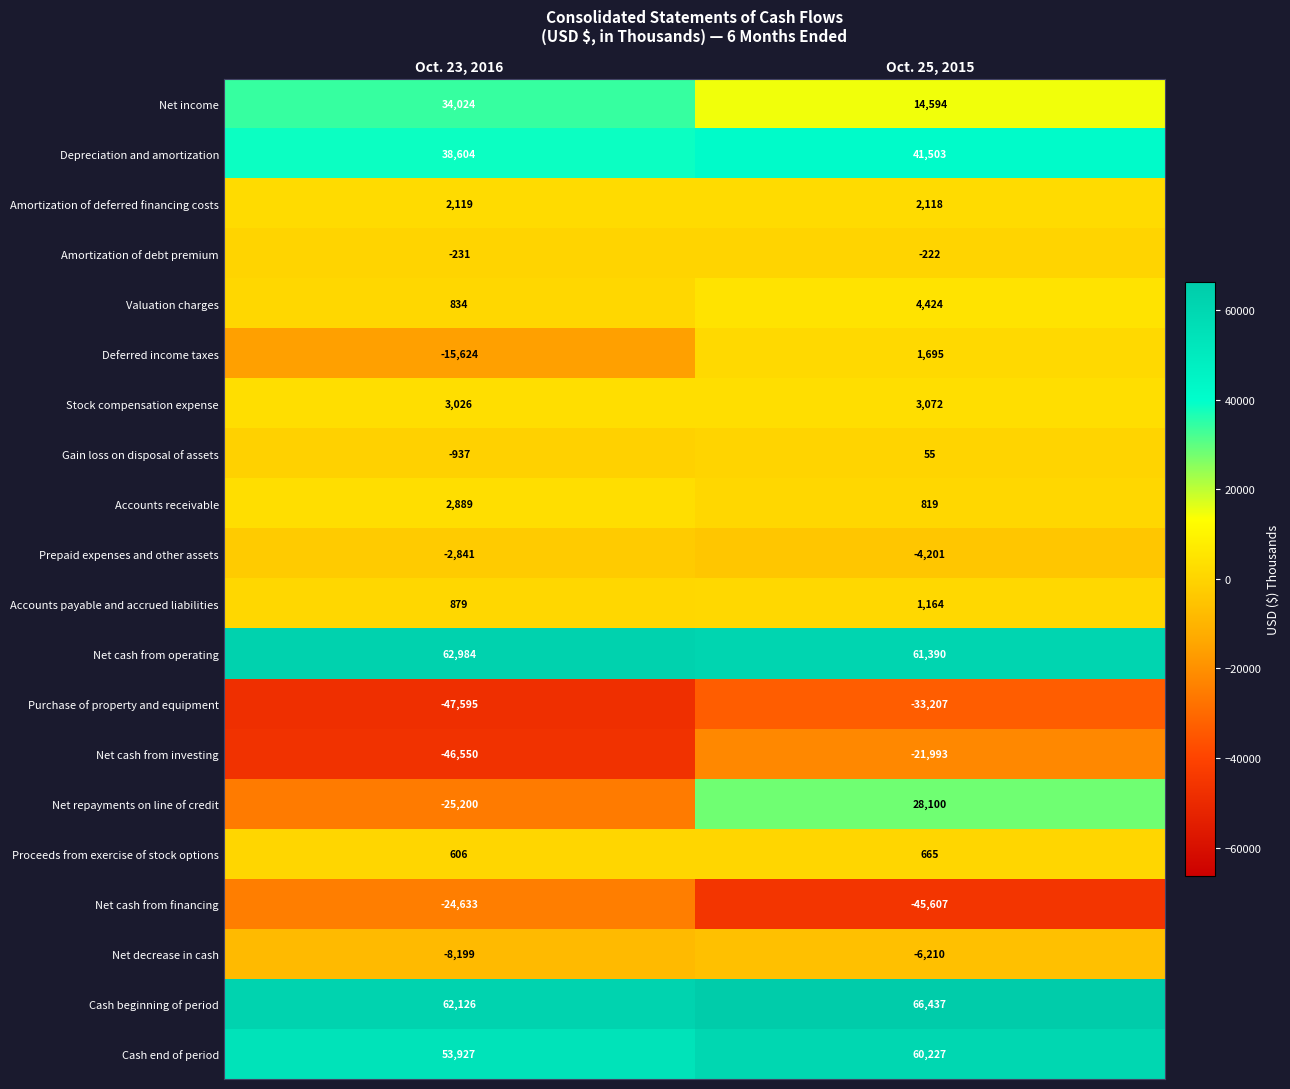

What is the difference between the highest and lowest values at Oct. 23, 2016?

110579